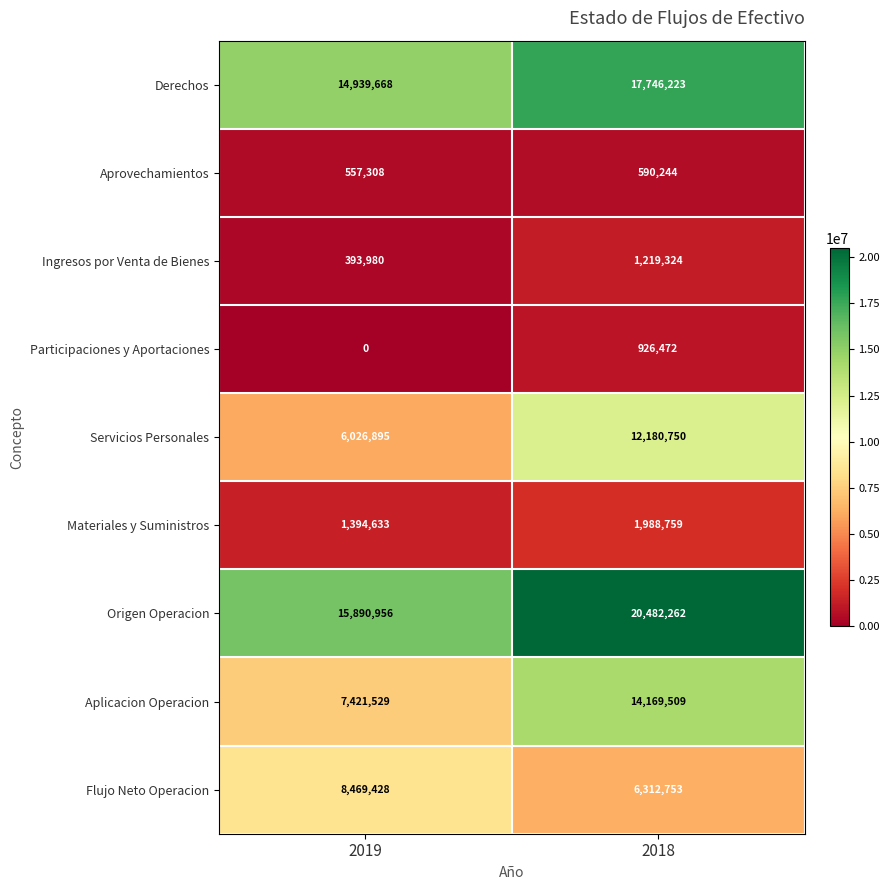

At which category is the sum across all series the highest?

2018